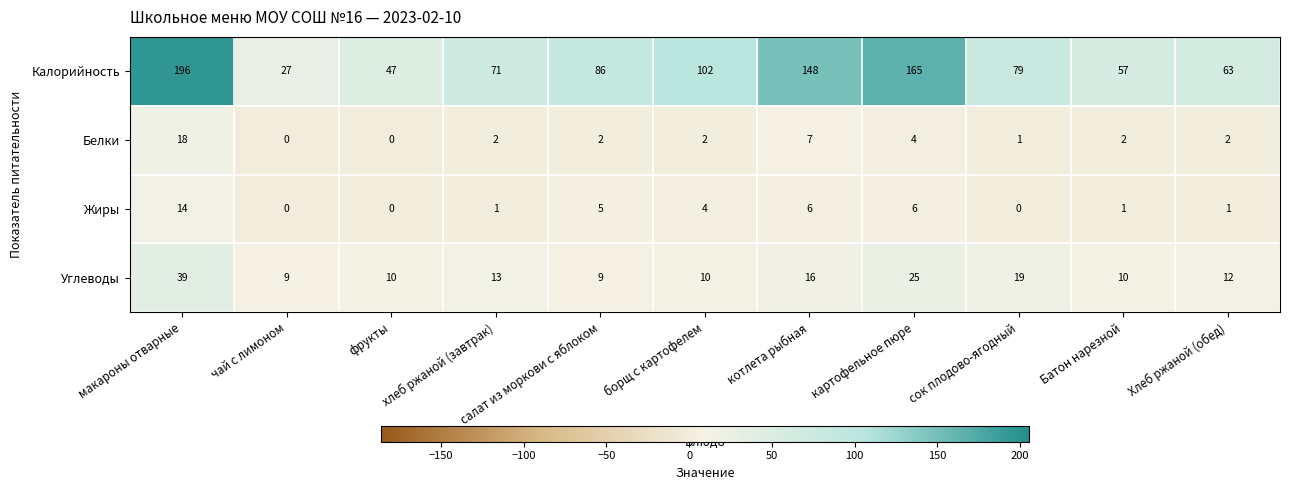

Which category has the highest value across all series?

макароны отварные